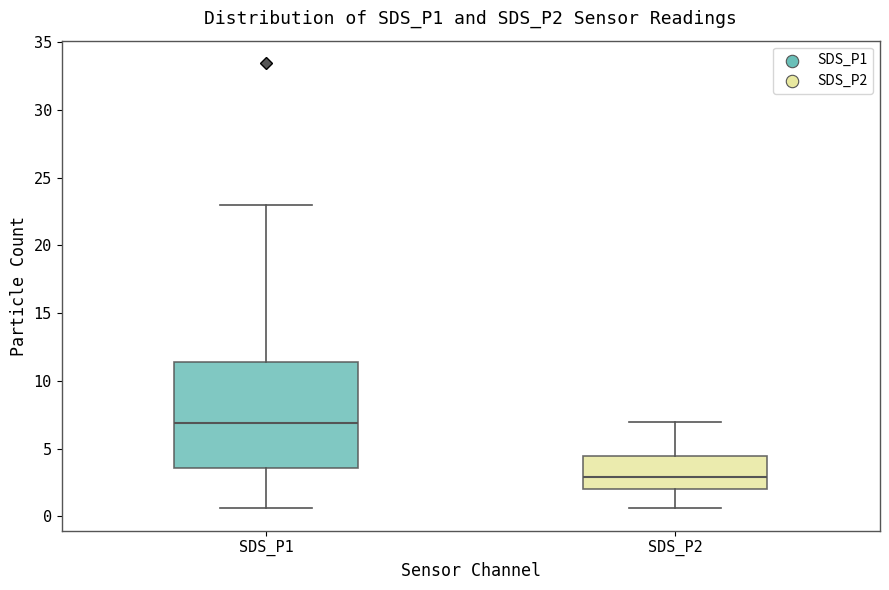

Comparing the boxes themselves (not the whiskers), which one is the tallest?

SDS_P1